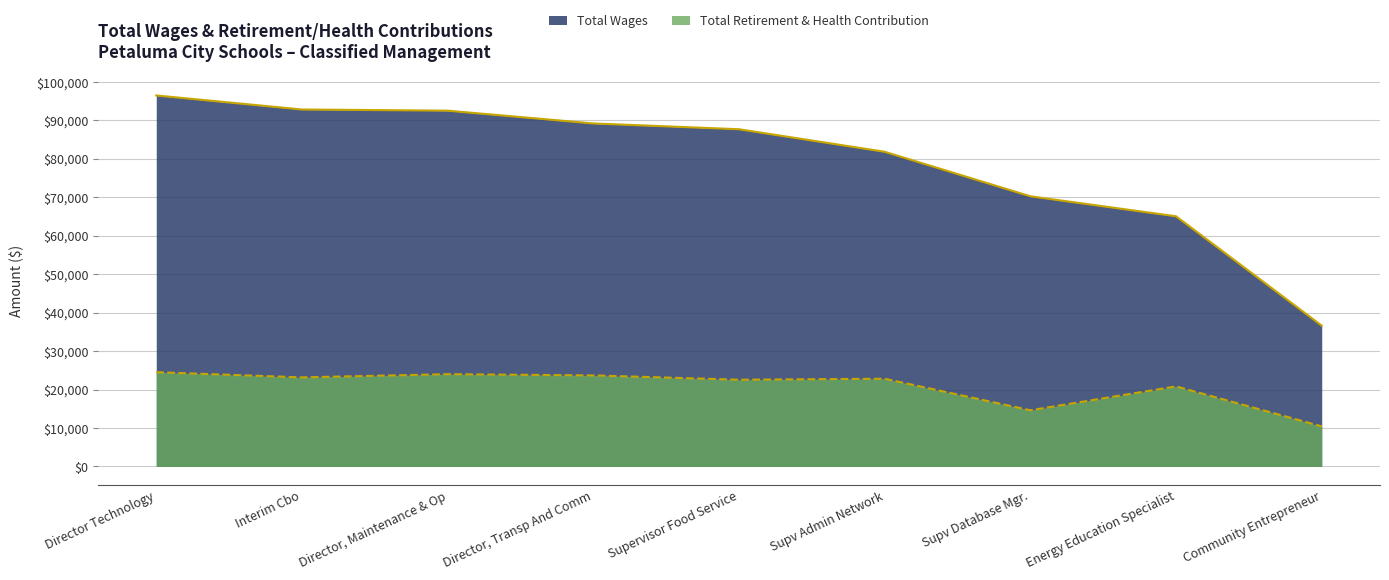

Reading left to right, extract all data points from this chart.

Total Wages: 96458	92809	92506	89178	87677	81818	70245	65048	36618
Total Retirement & Health Contribution: 24514	23168	24001	23682	22558	22815	14617	20822	10434